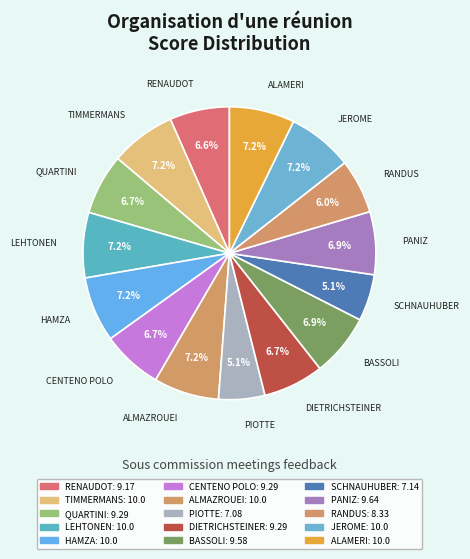

How many slices are in this pie chart?

15